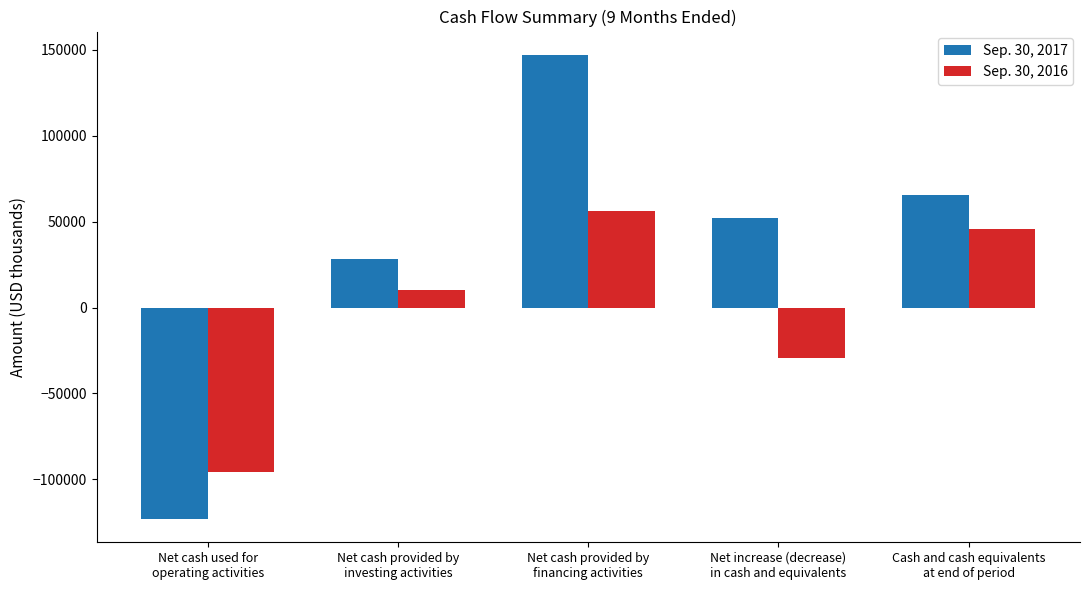

What is the smallest value displayed?

-123151